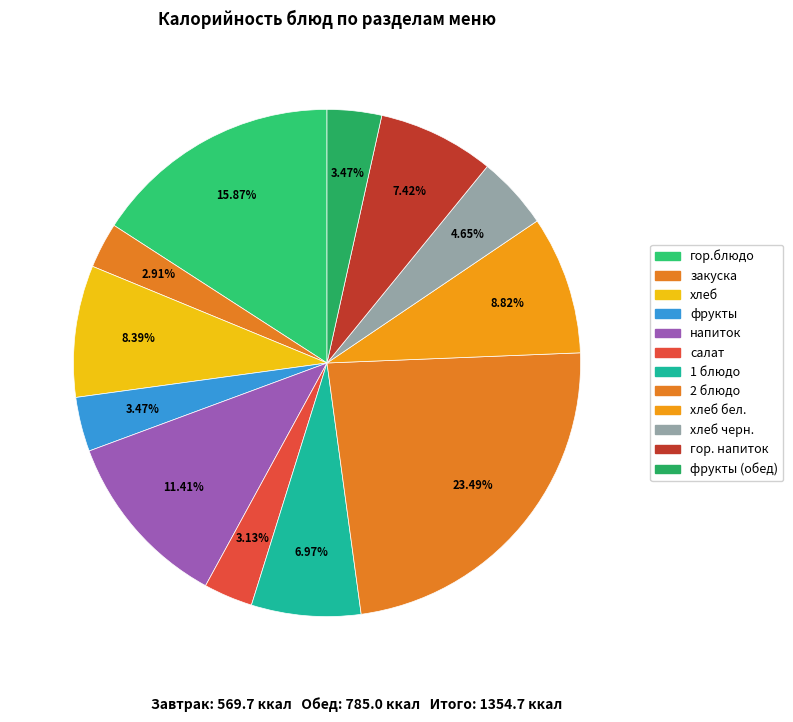

Rank the categories by value from lowest to highest.

закуска, салат, фрукты, фрукты (обед), хлеб черн., 1 блюдо, гор. напиток, хлеб, хлеб бел., напиток, гор.блюдо, 2 блюдо